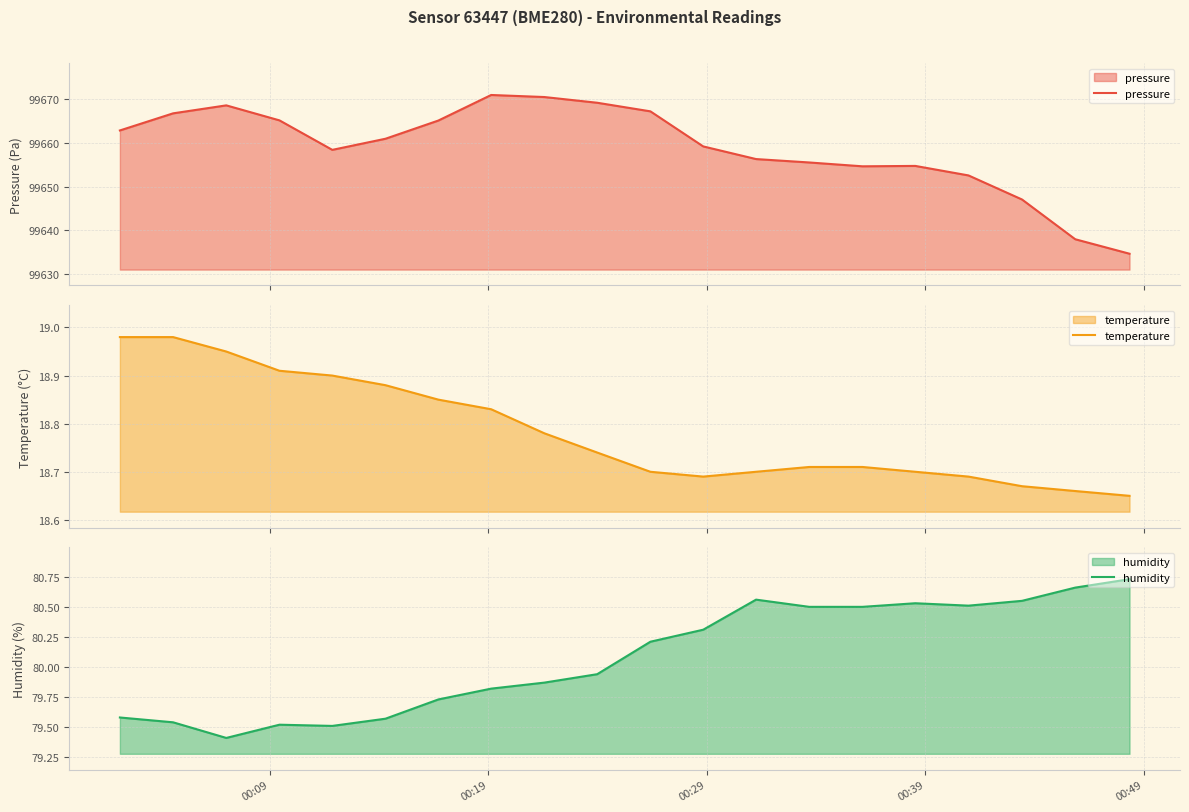

What is the greatest value displayed?

99671.0